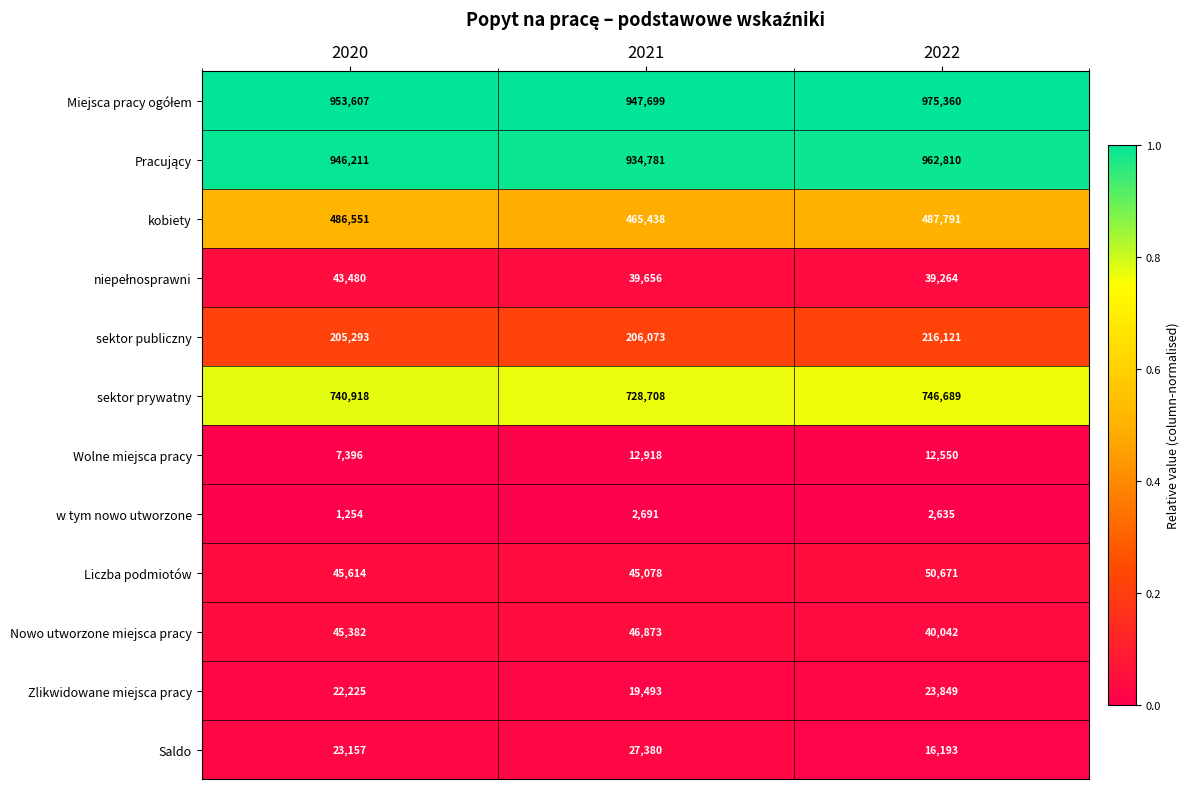

What is the greatest value displayed?

975360